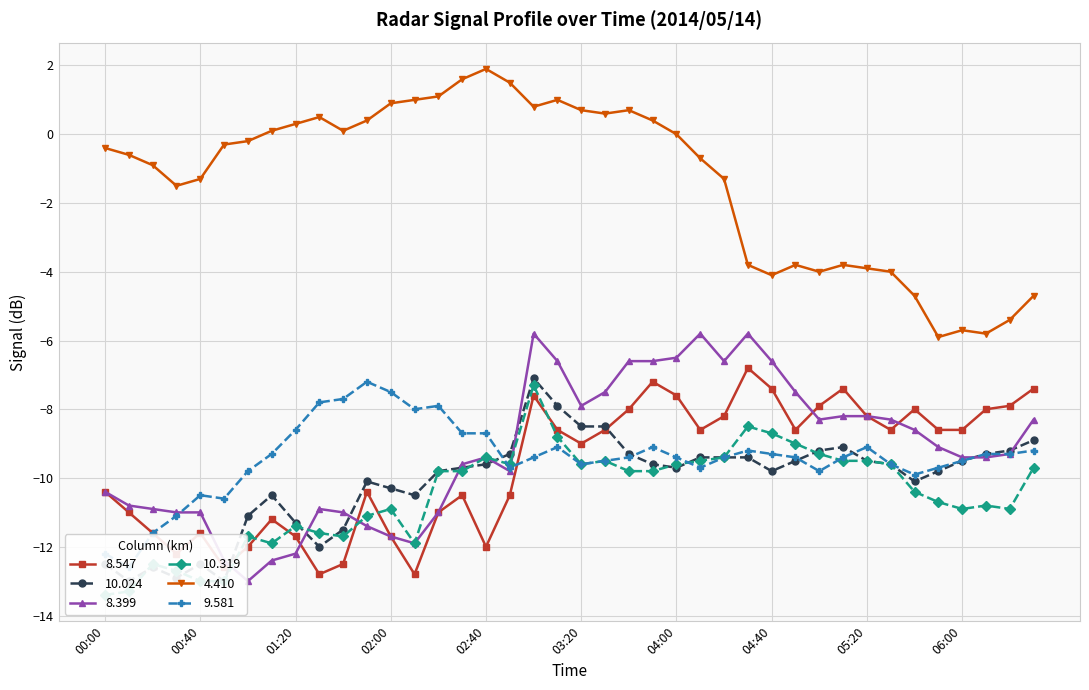

What is the average value of the 10.024 series?

-10.1